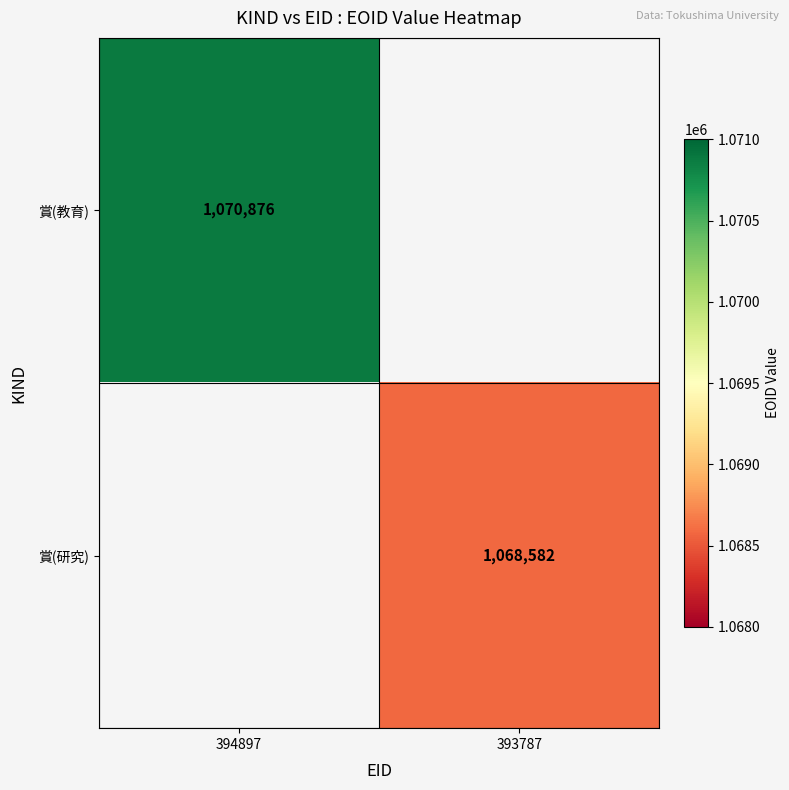

The 賞(教育) series shows 1875450 at 394897. True or false?

False